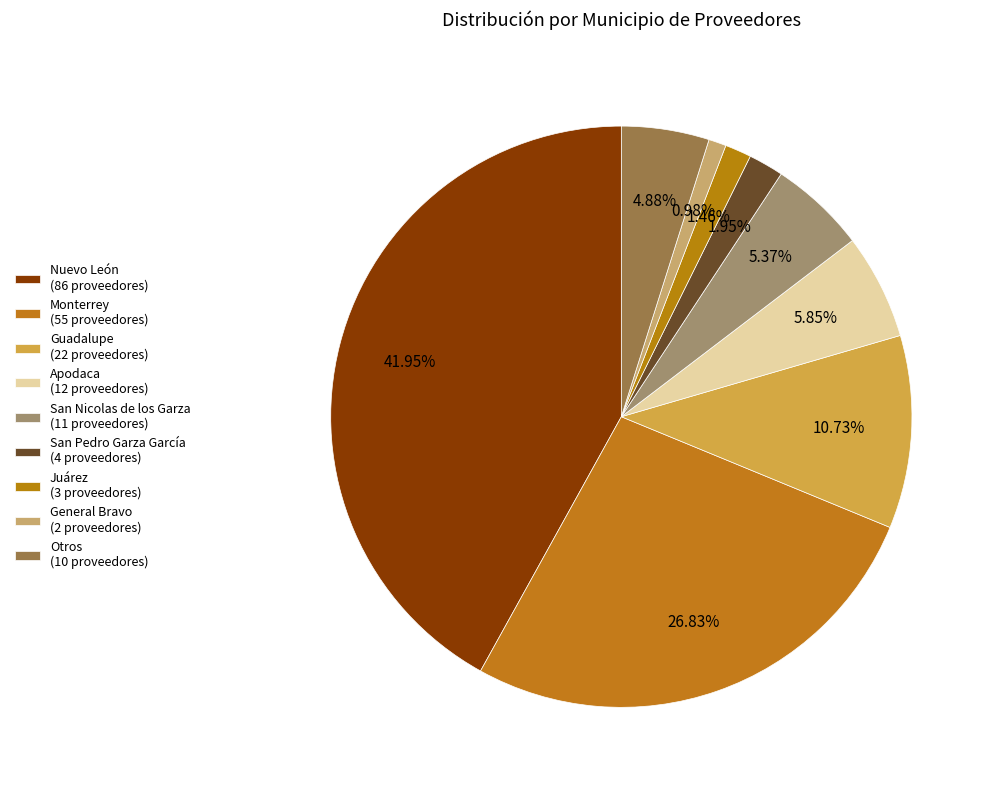

Combined, do Otros and Guadalupe account for over 50%?

No